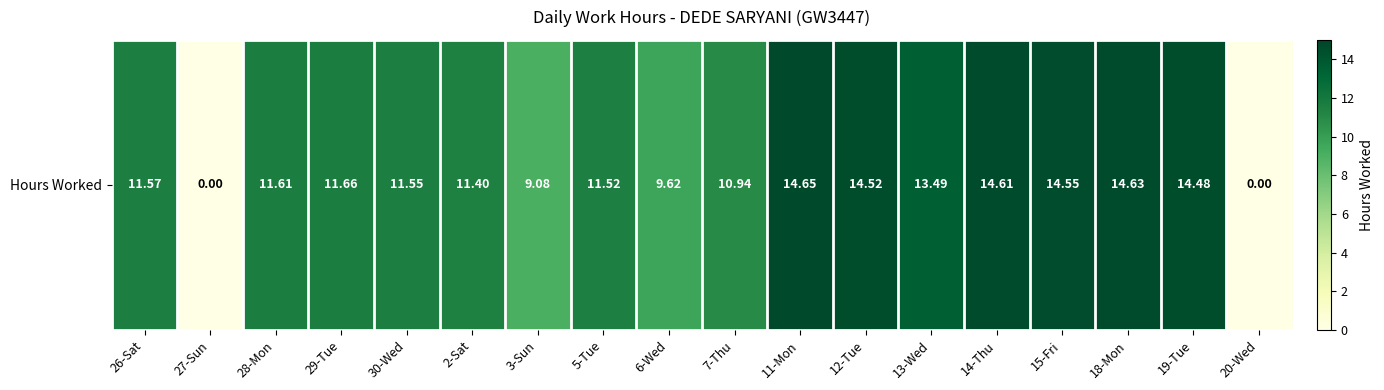

How many categories are shown in the chart?

18